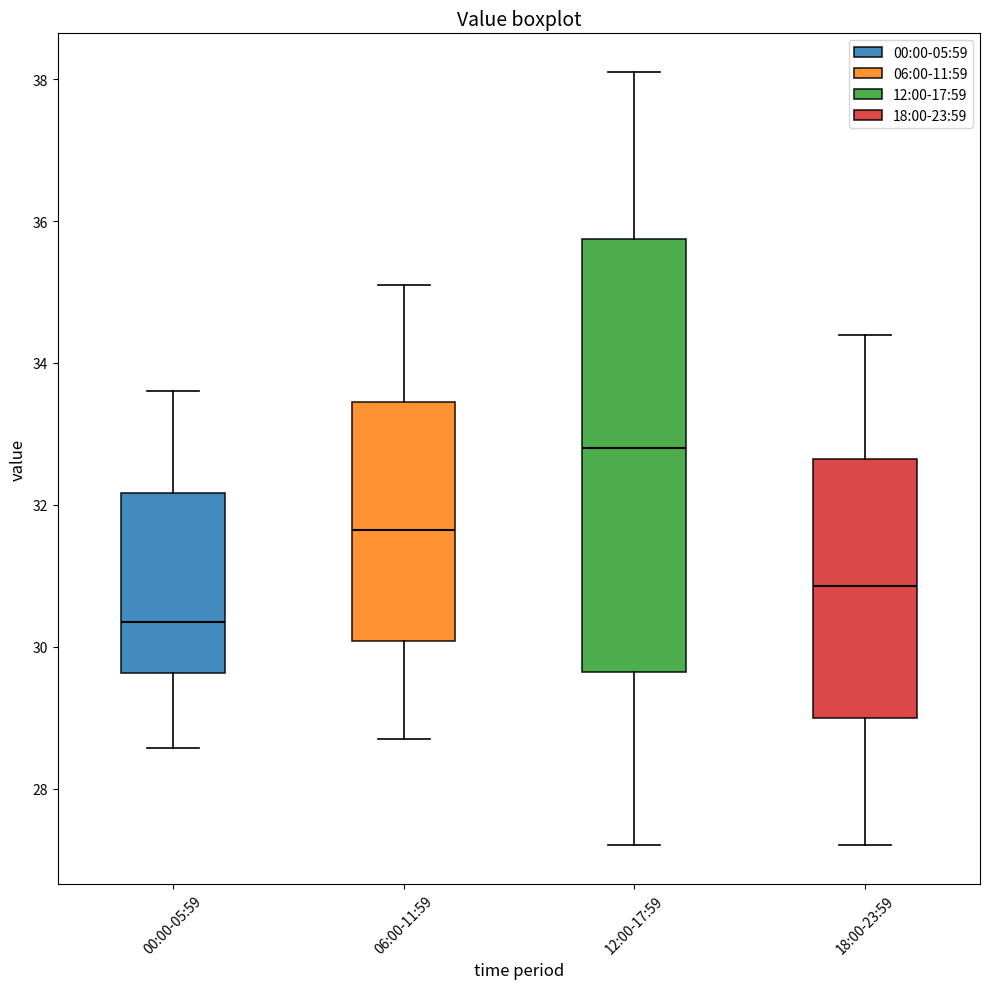

Which box is the tallest, from its lower edge to its upper edge?

12:00-17:59